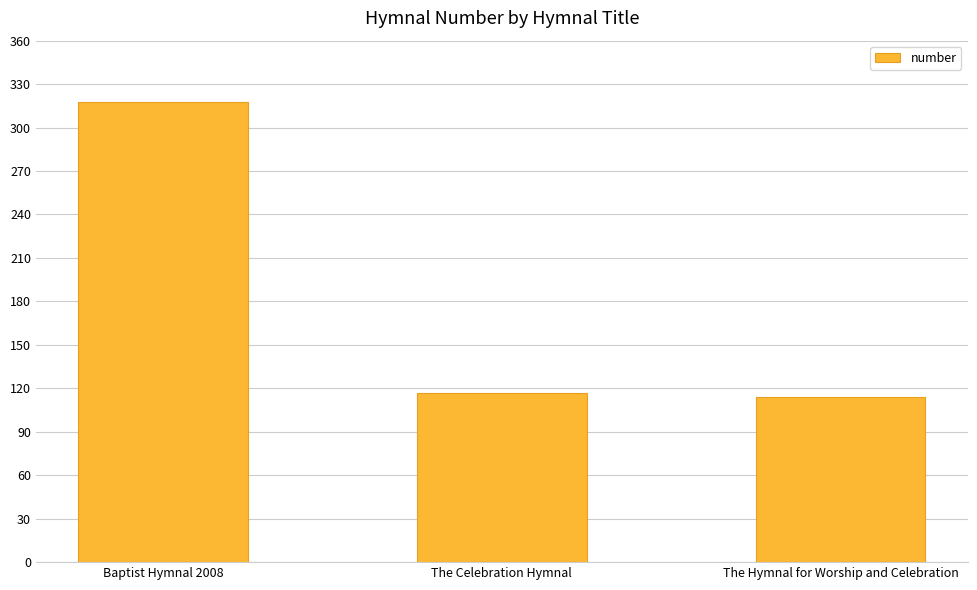

What position from the right is The Hymnal for Worship and Celebration?

1